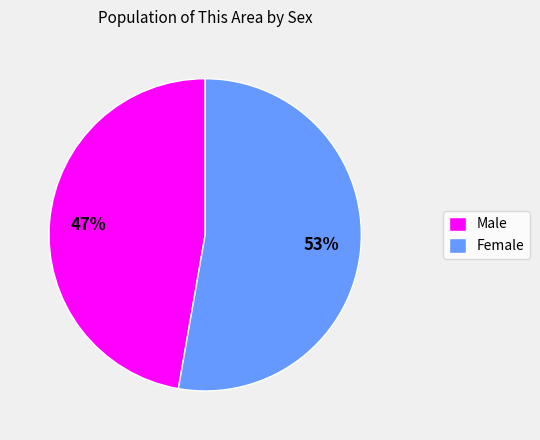

What is the ratio of the value at Female to the value at Male?

1.1